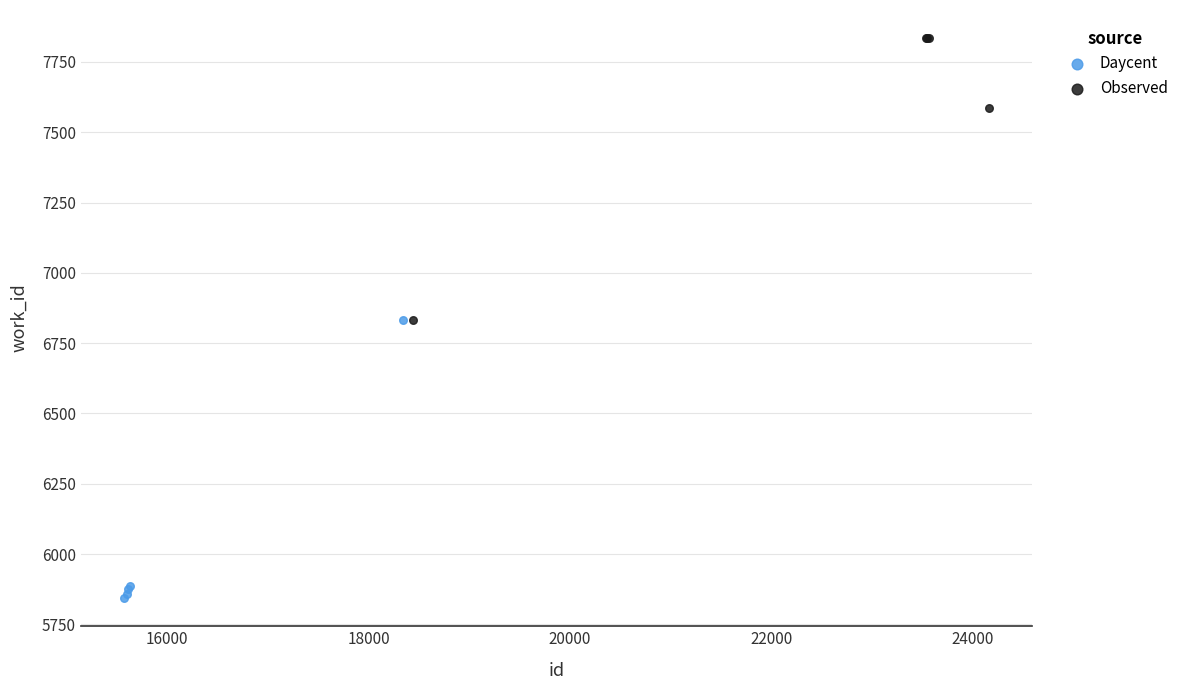

Which series contains the lowest Y value?

Daycent